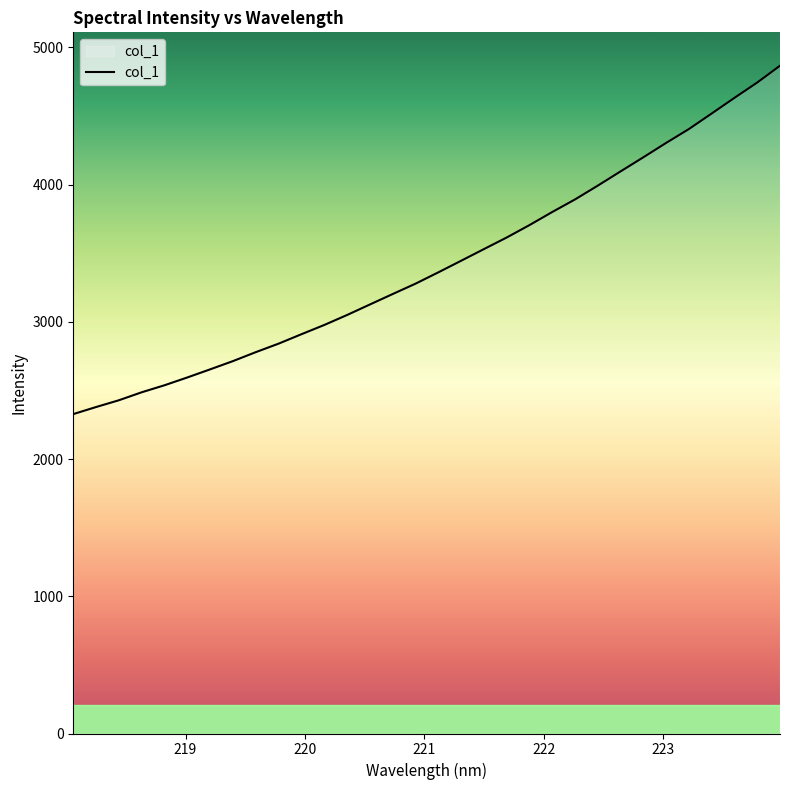

What is the difference between the maximum and minimum values?

2538.4